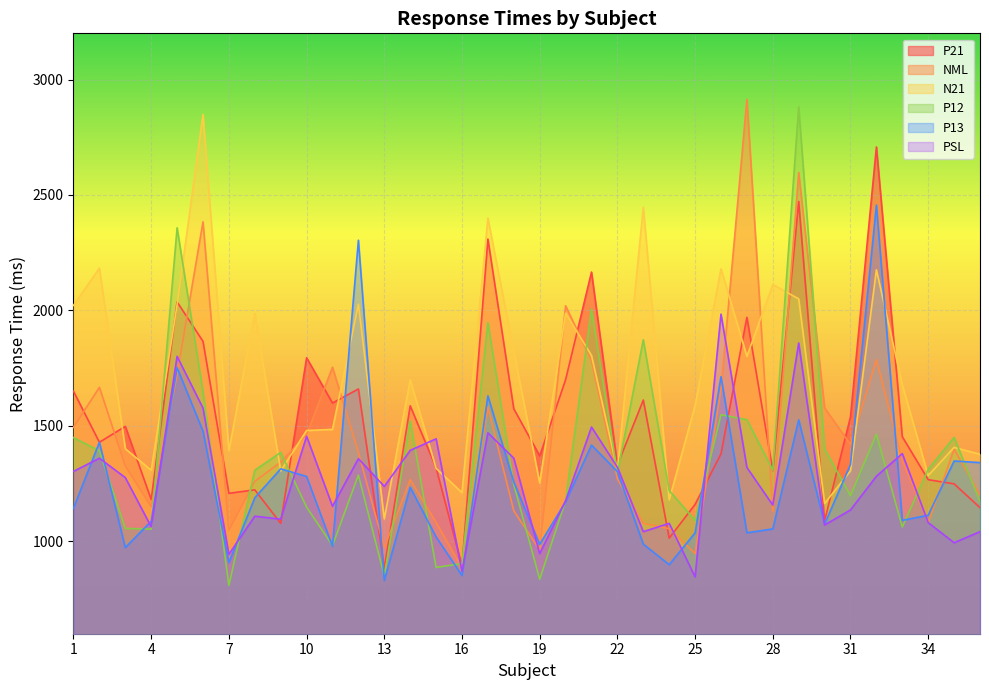

At 1, list the series in order from smallest to largest.

P13, PSL, P12, NML, P21, N21